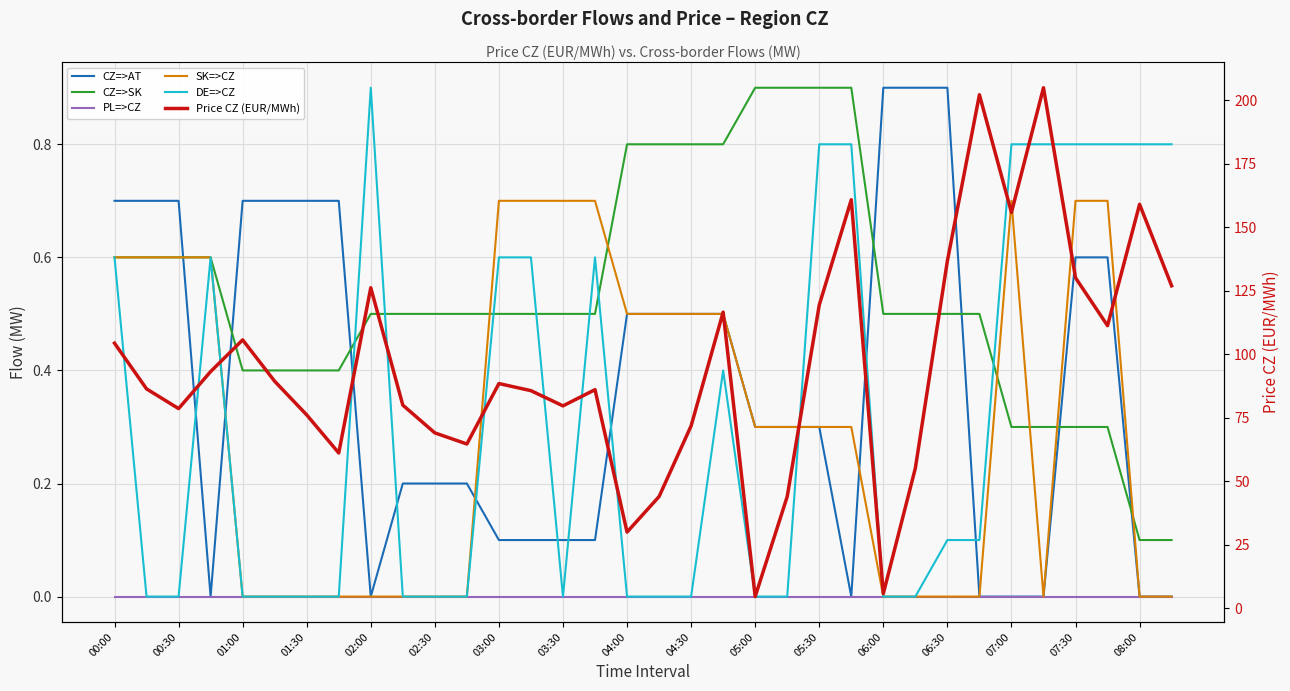

What is the sum of all Price CZ (EUR/MWh) values?

3254.9